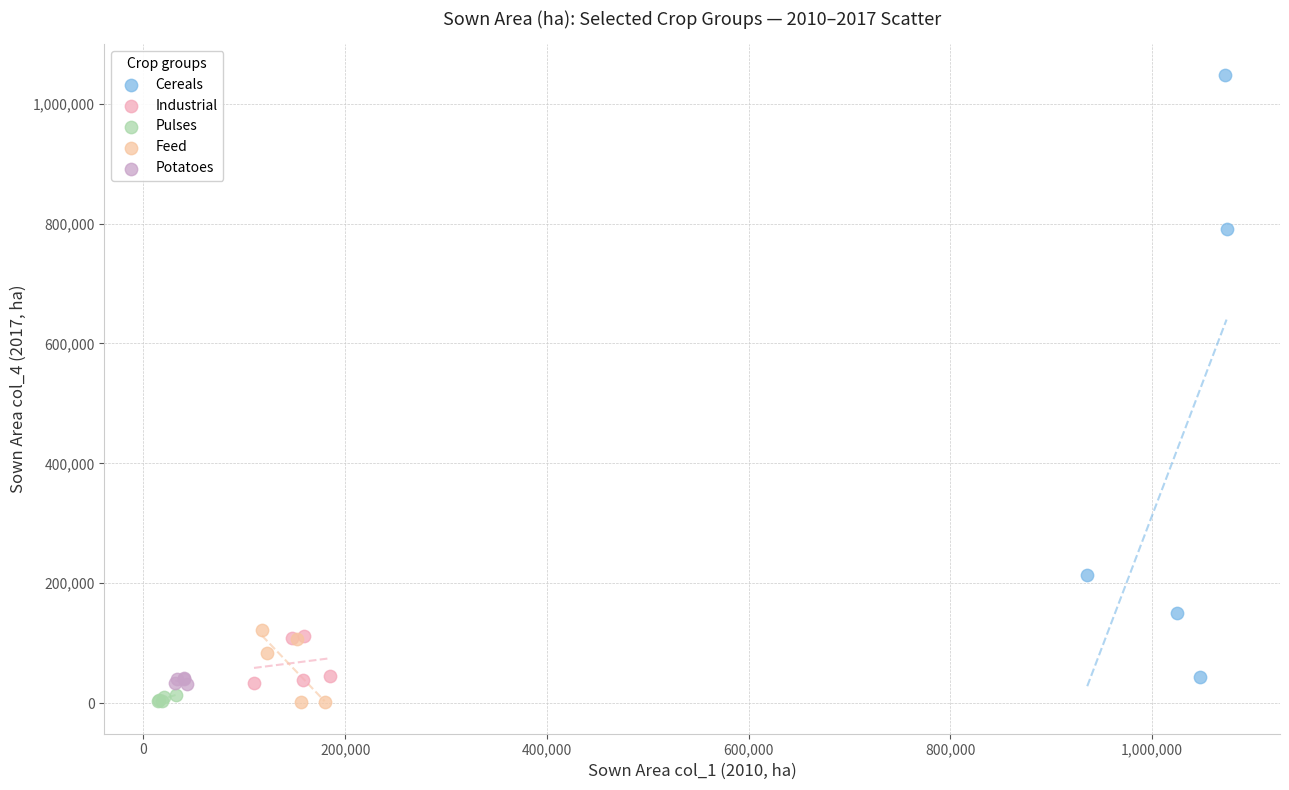

Which series has the largest Y range (max minus min)?

Cereals